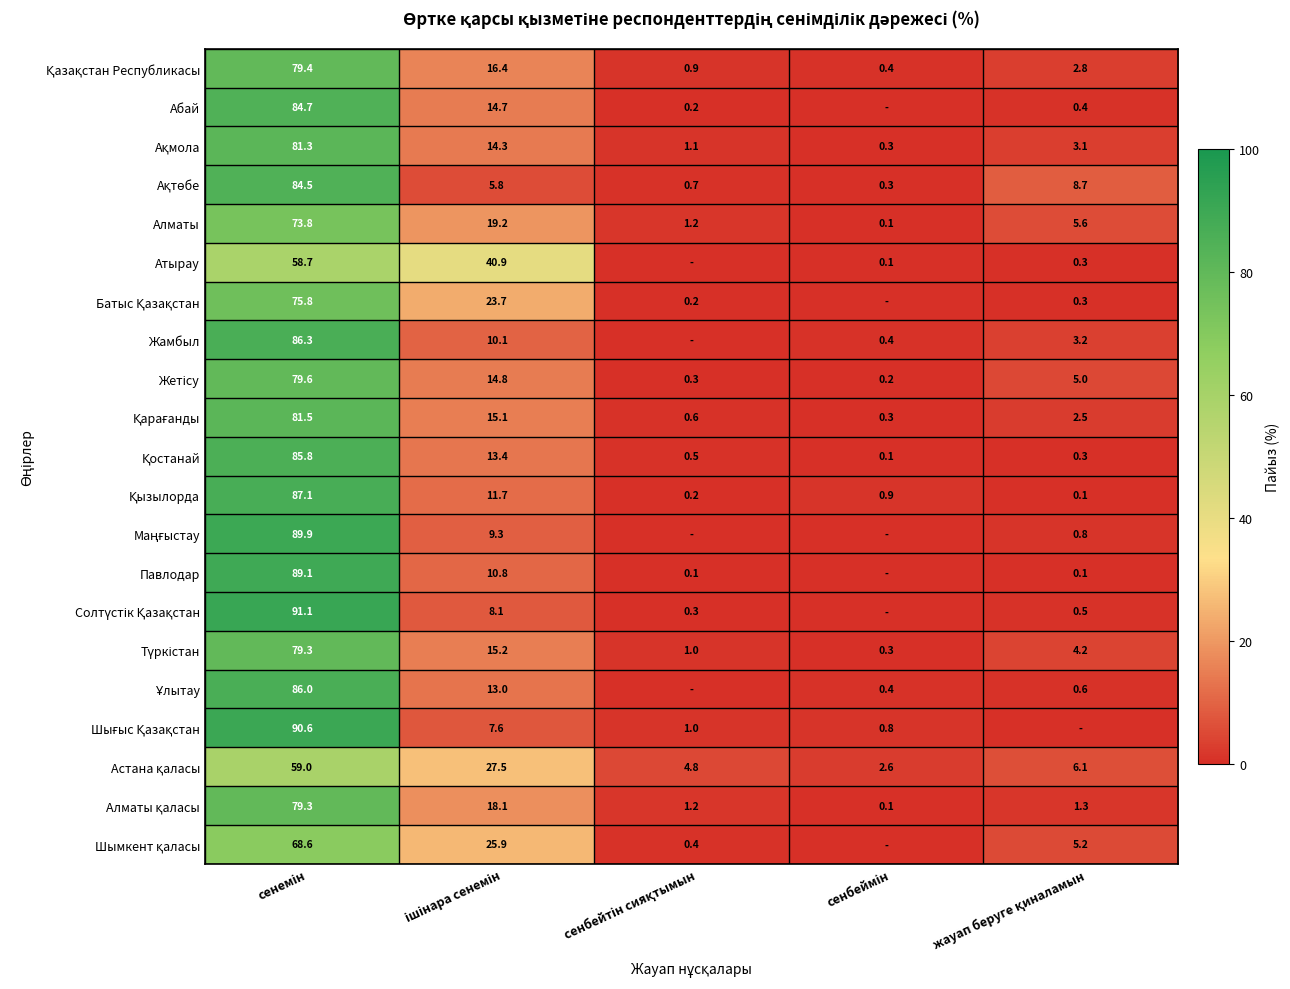

Rank the series at ішінара сенемін from lowest to highest value.

Ақтөбе, Шығыс Қазақстан, Солтүстік Қазақстан, Маңғыстау, Жамбыл, Павлодар, Қызылорда, Ұлытау, Қостанай, Ақмола, Абай, Жетісу, Қарағанды, Түркістан, Қазақстан Республикасы, Алматы қаласы, Алматы, Батыс Қазақстан, Шымкент қаласы, Астана қаласы, Атырау